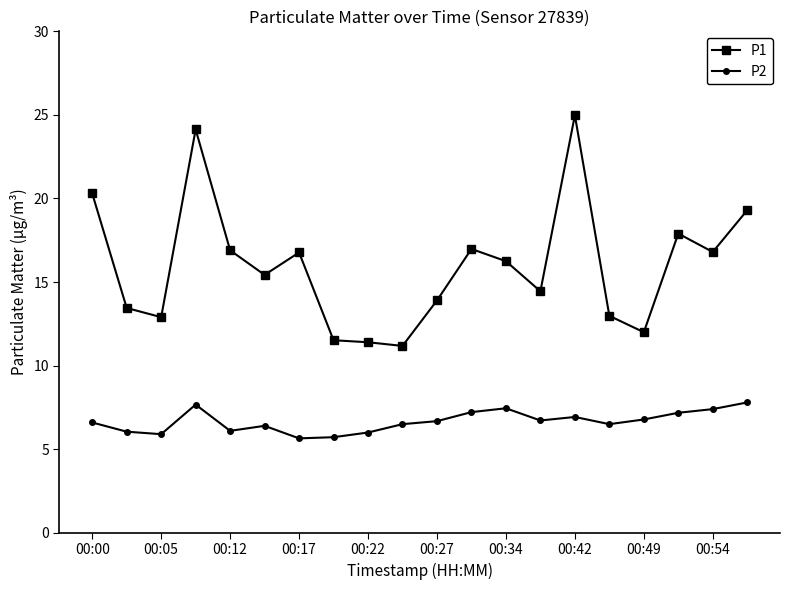

True or false: P2 and P1 intersect in this chart.

False